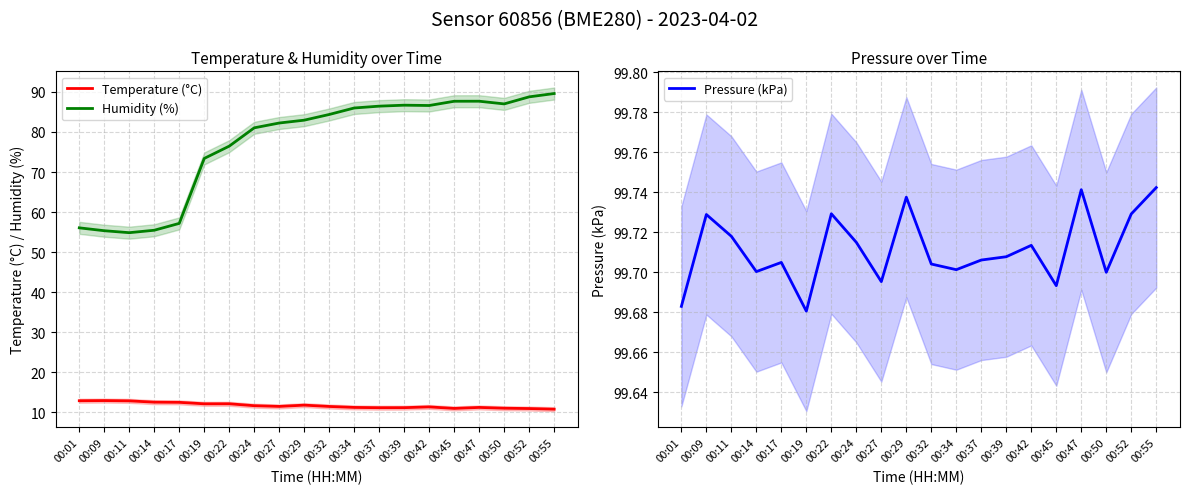

Does the chart have visible grid lines?

Yes